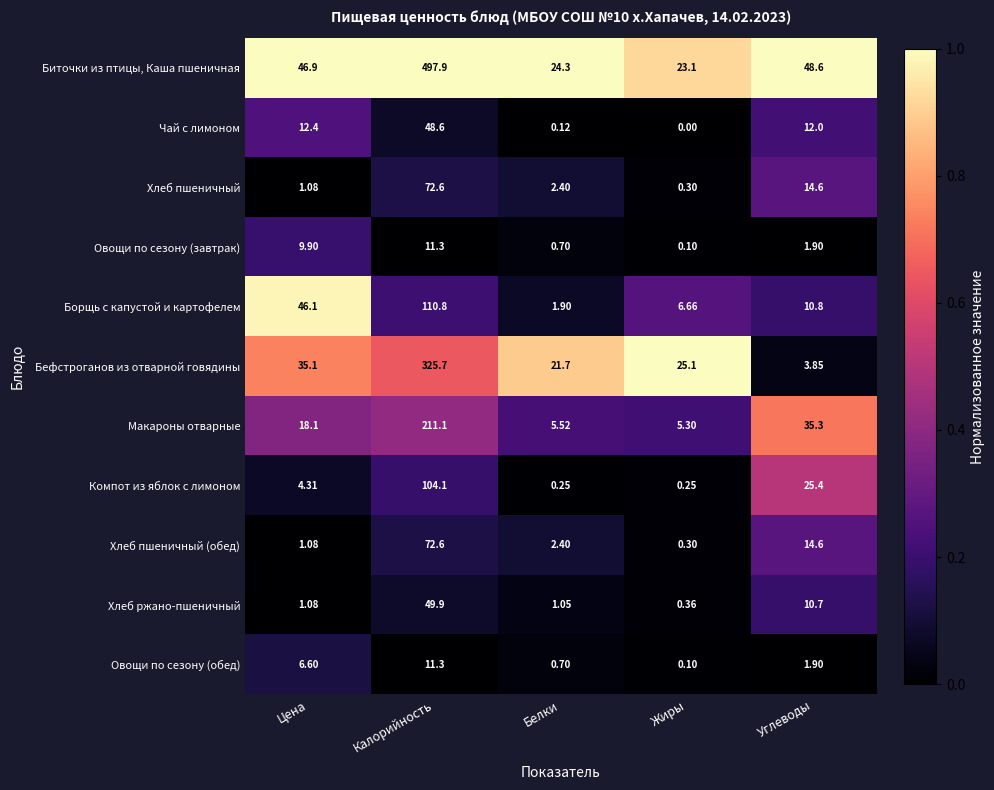

Which category has the highest value in the Чай с лимоном series?

Калорийность